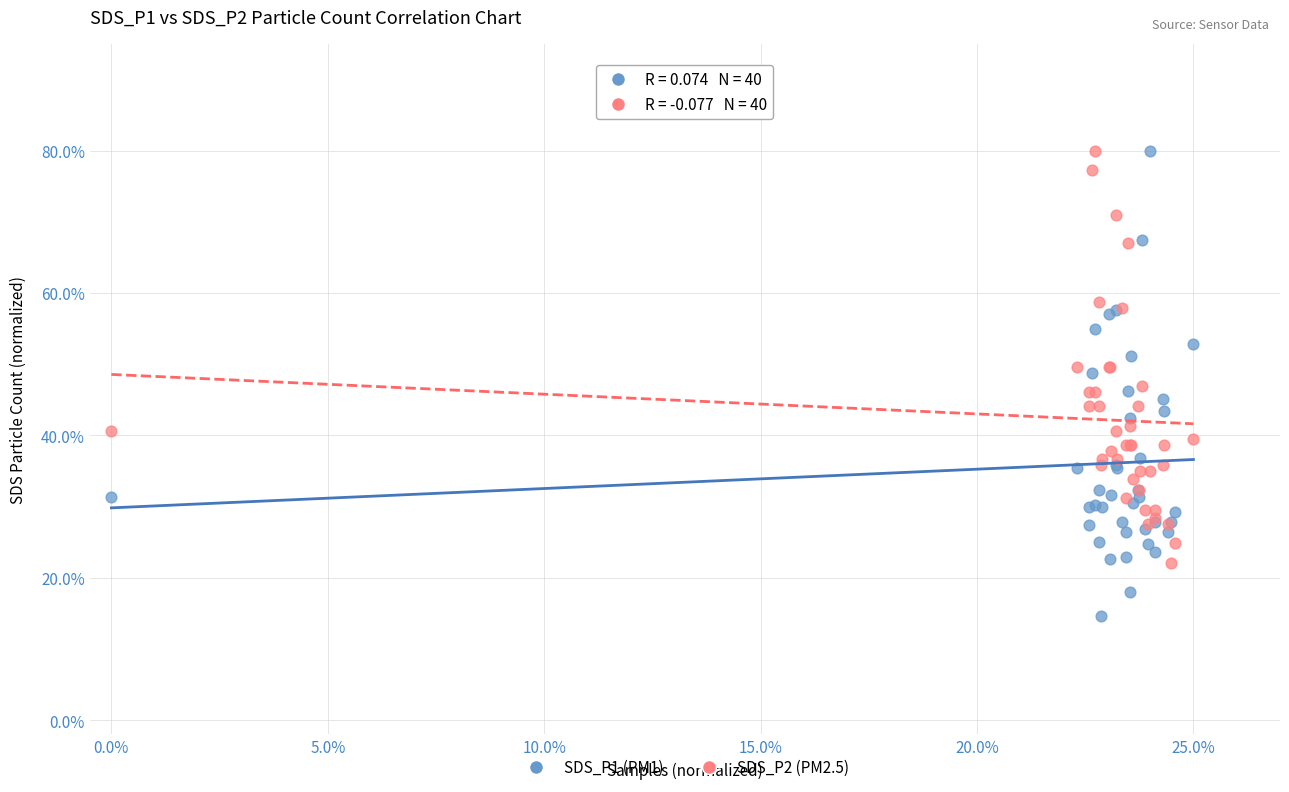

Which series has the largest Y range (max minus min)?

SDS_P1 (PM1)